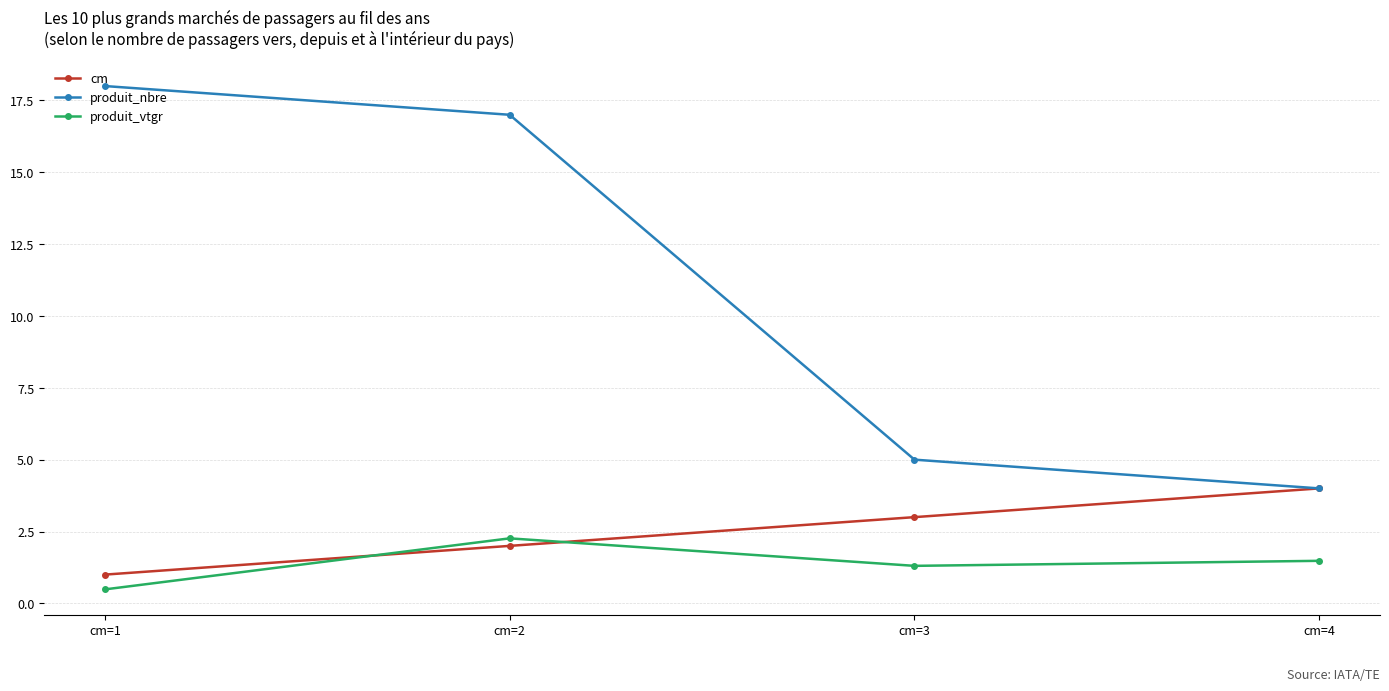

Does the chart display data point markers on the line(s)?

Yes